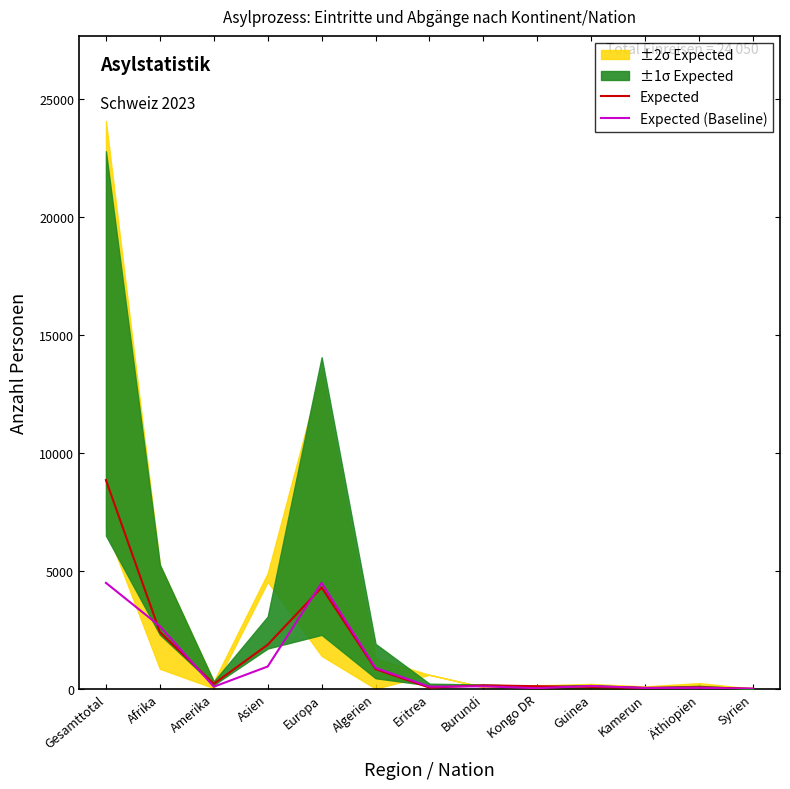

At Gesamttotal, list the series in order from largest to smallest.

Expected, Expected (Baseline)